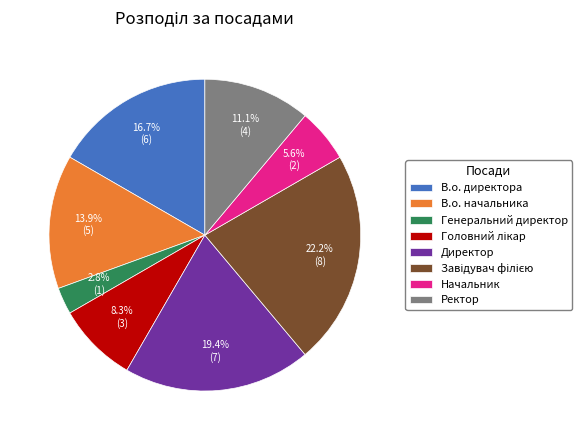

Is there any slice that represents more than half of the pie?

No